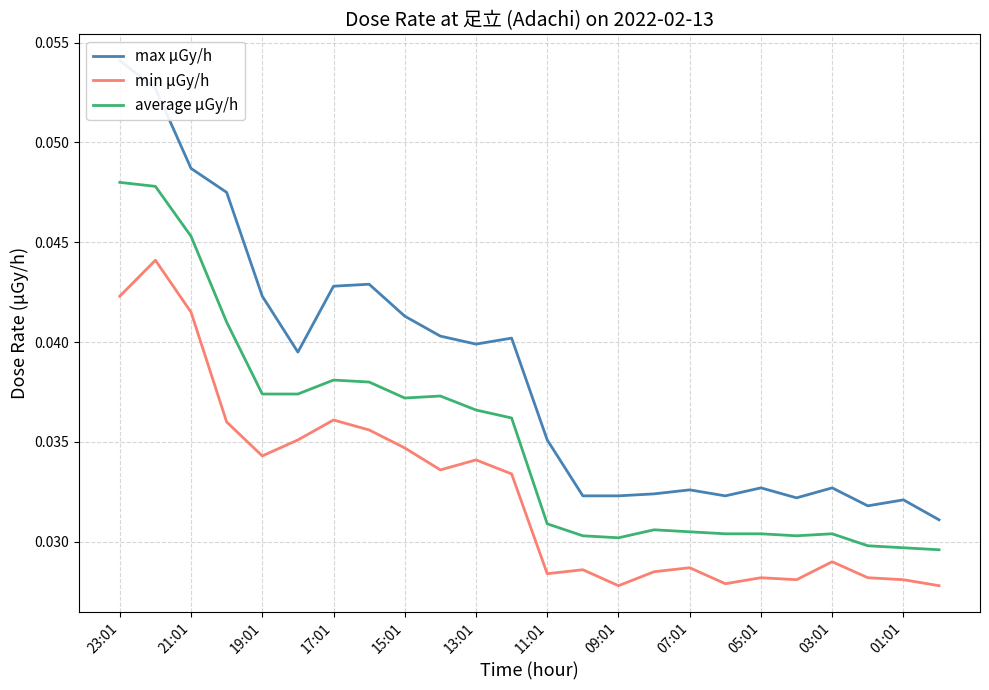

True or false: max μGy/h has more than 2 interior local peaks.

True